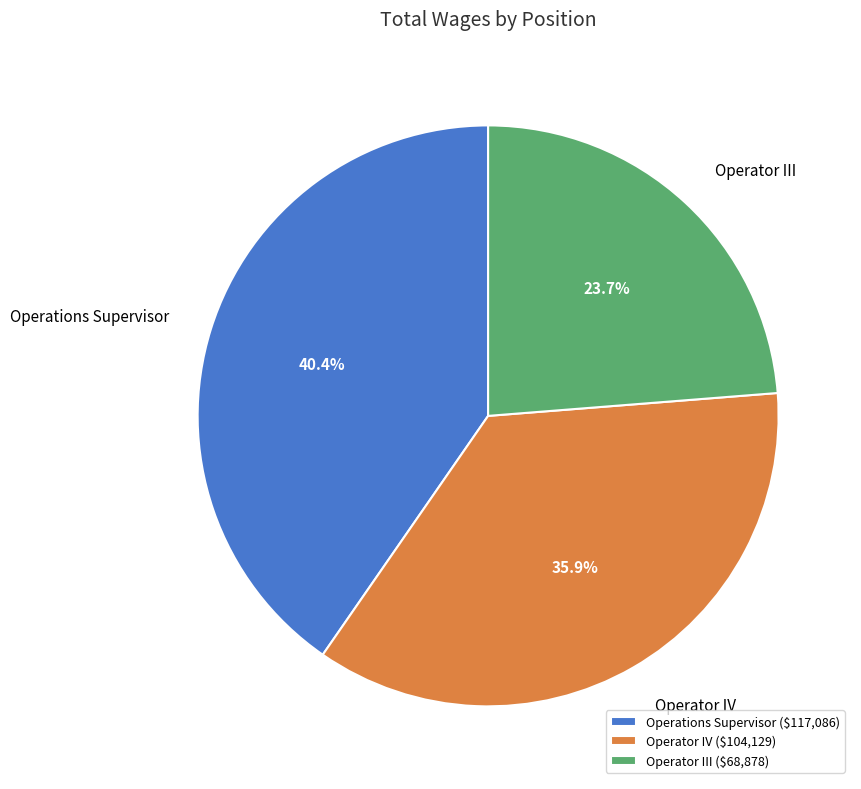

Do Operator III and Operator IV together represent more than half of the pie?

Yes